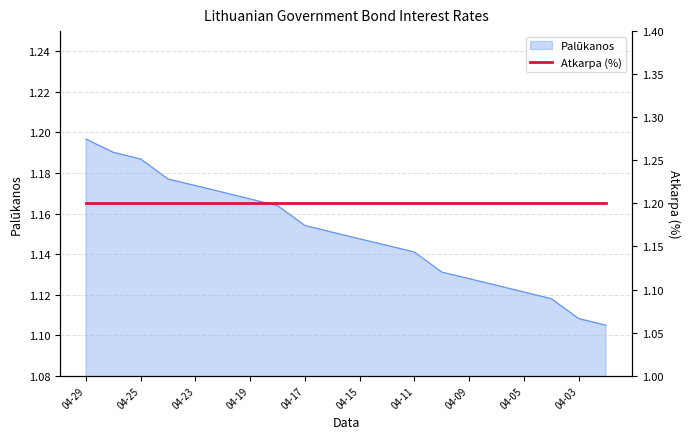

Is it true that Palūkanos equals 1.5 at 04-03?

False